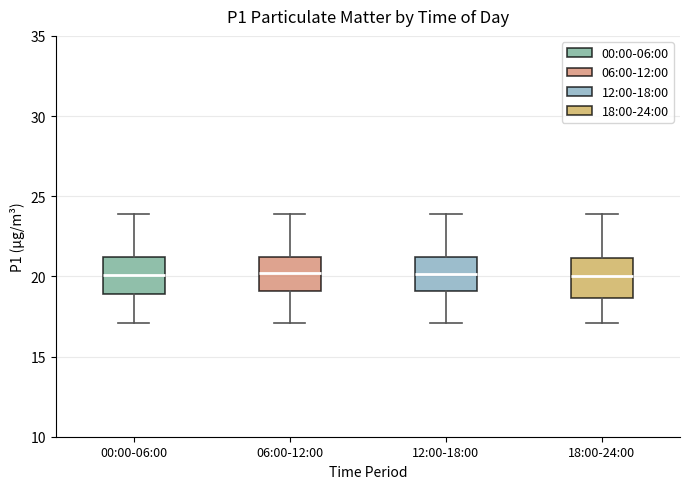

Where does the median line of the box for 00:00-06:00 sit on the y-axis? The values are not printed on the chart, so give them approximately, as read against the axis.

20.0